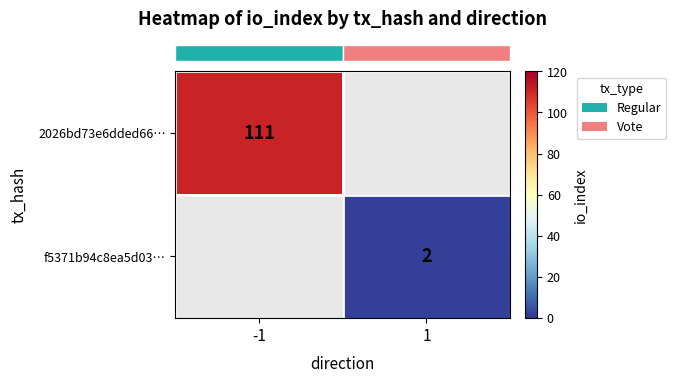

At how many categories does at least one series exceed 11?

1